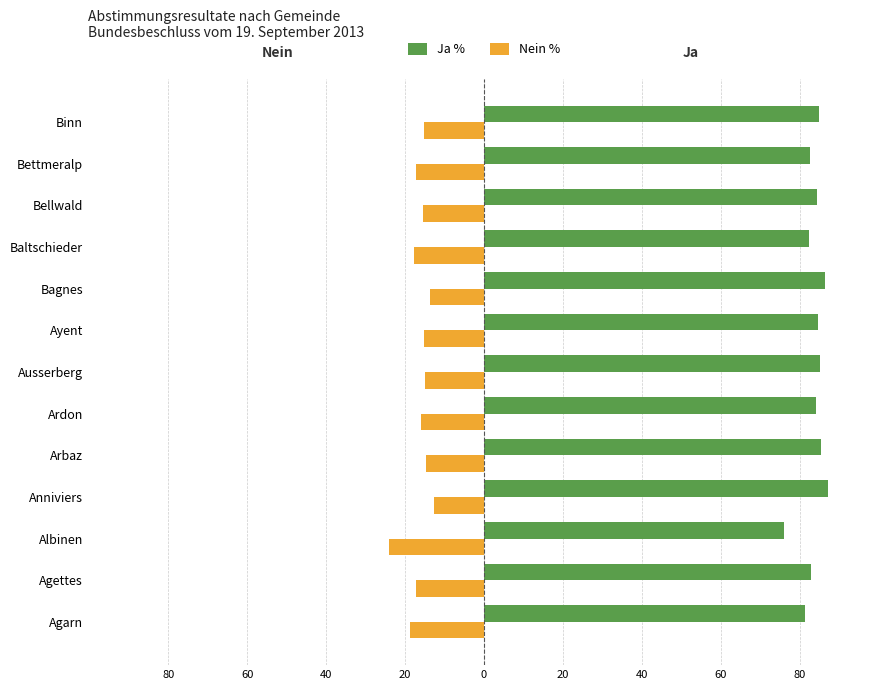

What are all the series names shown in the legend?

Ja %, Nein %